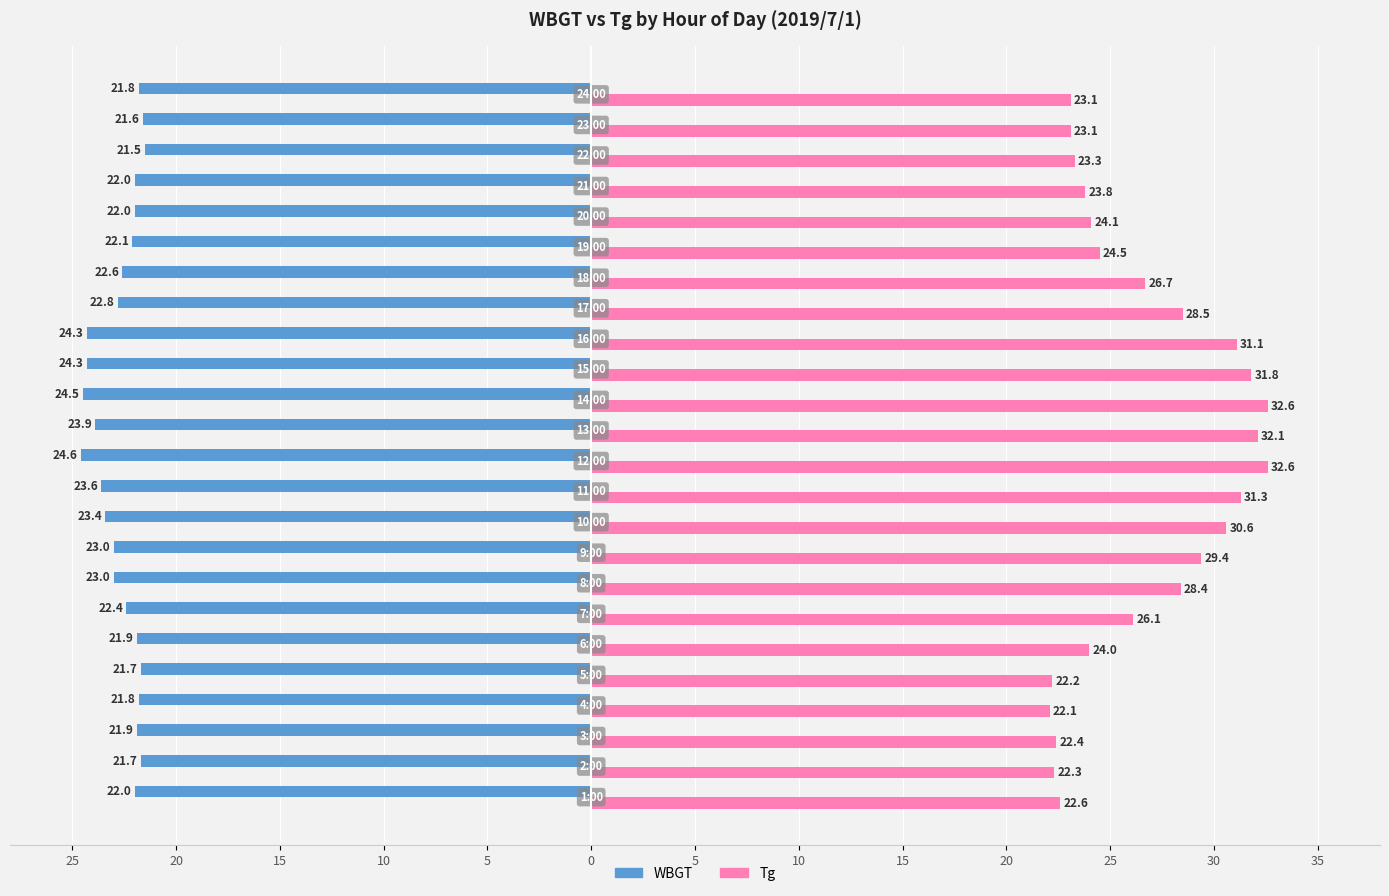

Rank the series by their average value, from lowest to highest.

WBGT, Tg